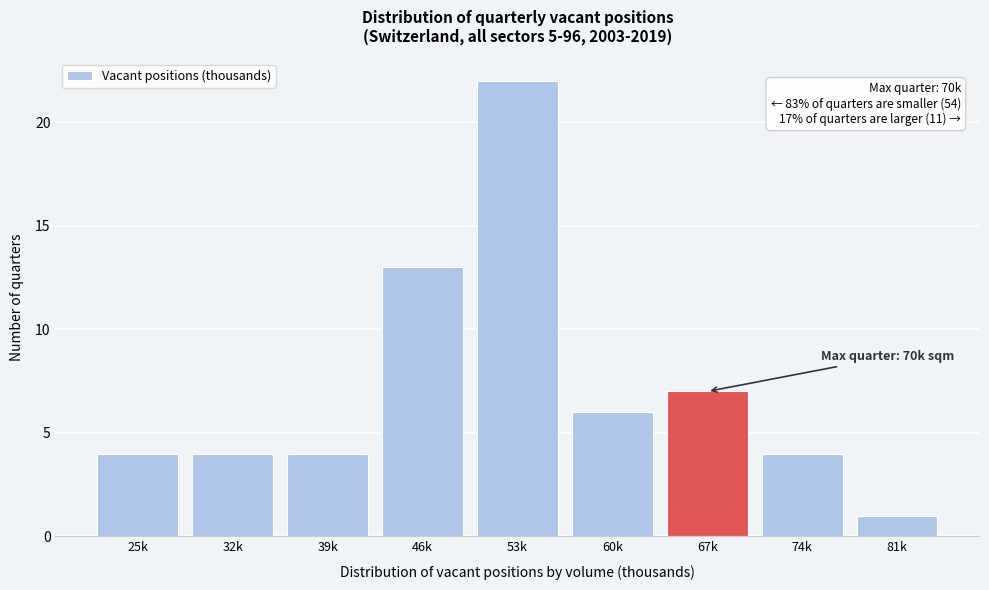

Reading left to right, what are all the values shown in this chart?

25k=4	32k=4	39k=4	46k=13	53k=22	60k=6	67k=7	74k=4	81k=1